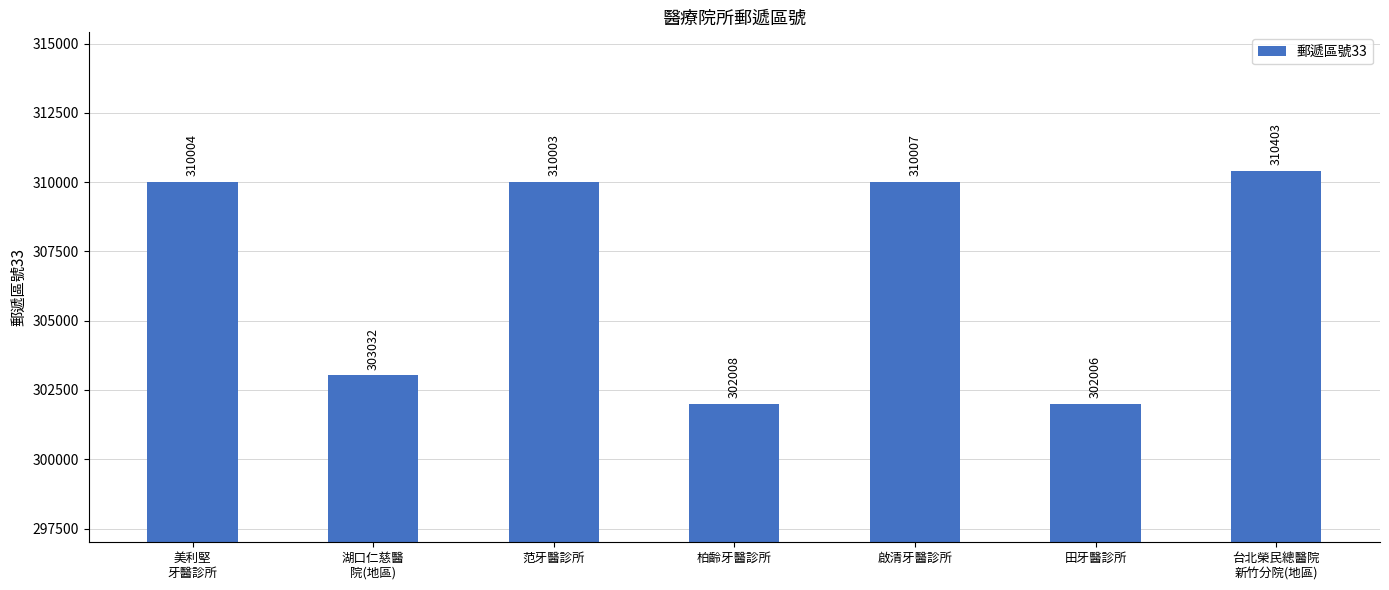

Rank the categories by value from highest to lowest.

台北榮民總醫院
新竹分院(地區), 啟清牙醫診所, 美利堅
牙醫診所, 范牙醫診所, 湖口仁慈醫
院(地區), 柏齡牙醫診所, 田牙醫診所